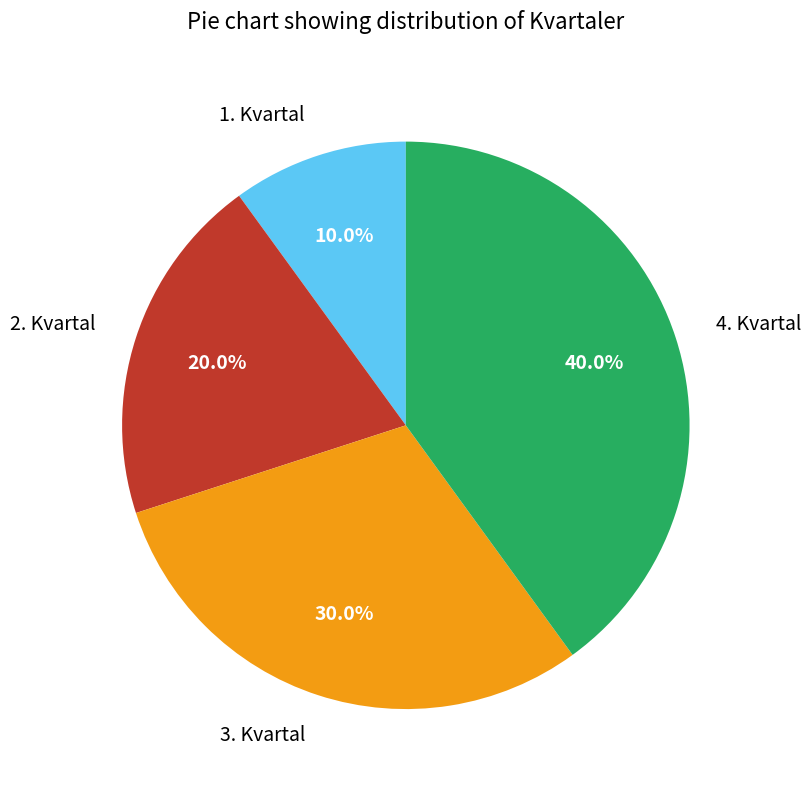

To the nearest percent, what is the difference between the largest and smallest slice percentages?

30%